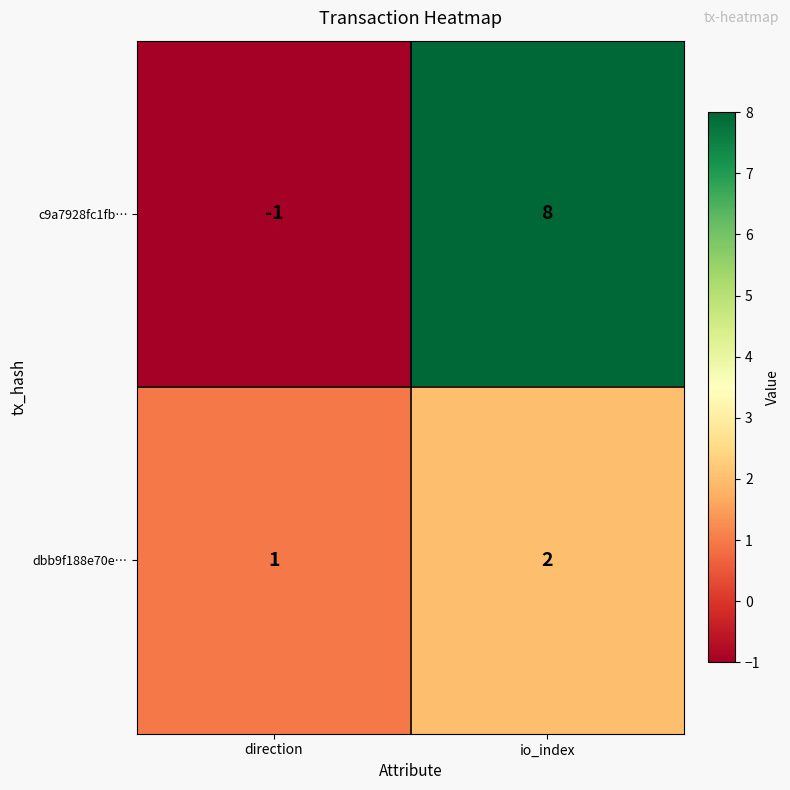

What is the difference between the maximum and minimum values in the c9a7928fc1fb… series?

9